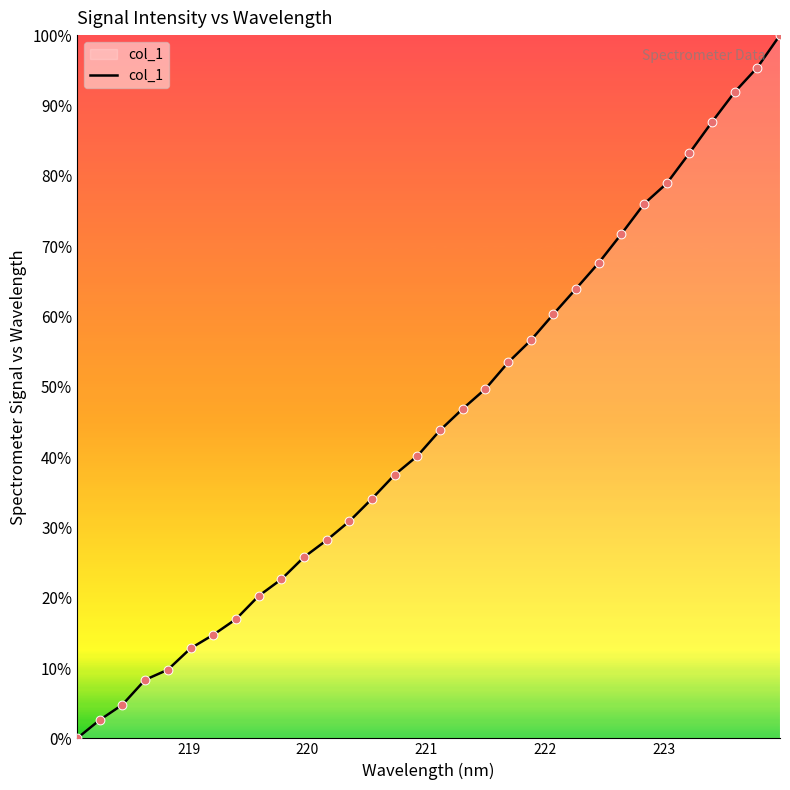

What is the greatest value displayed?

100.0